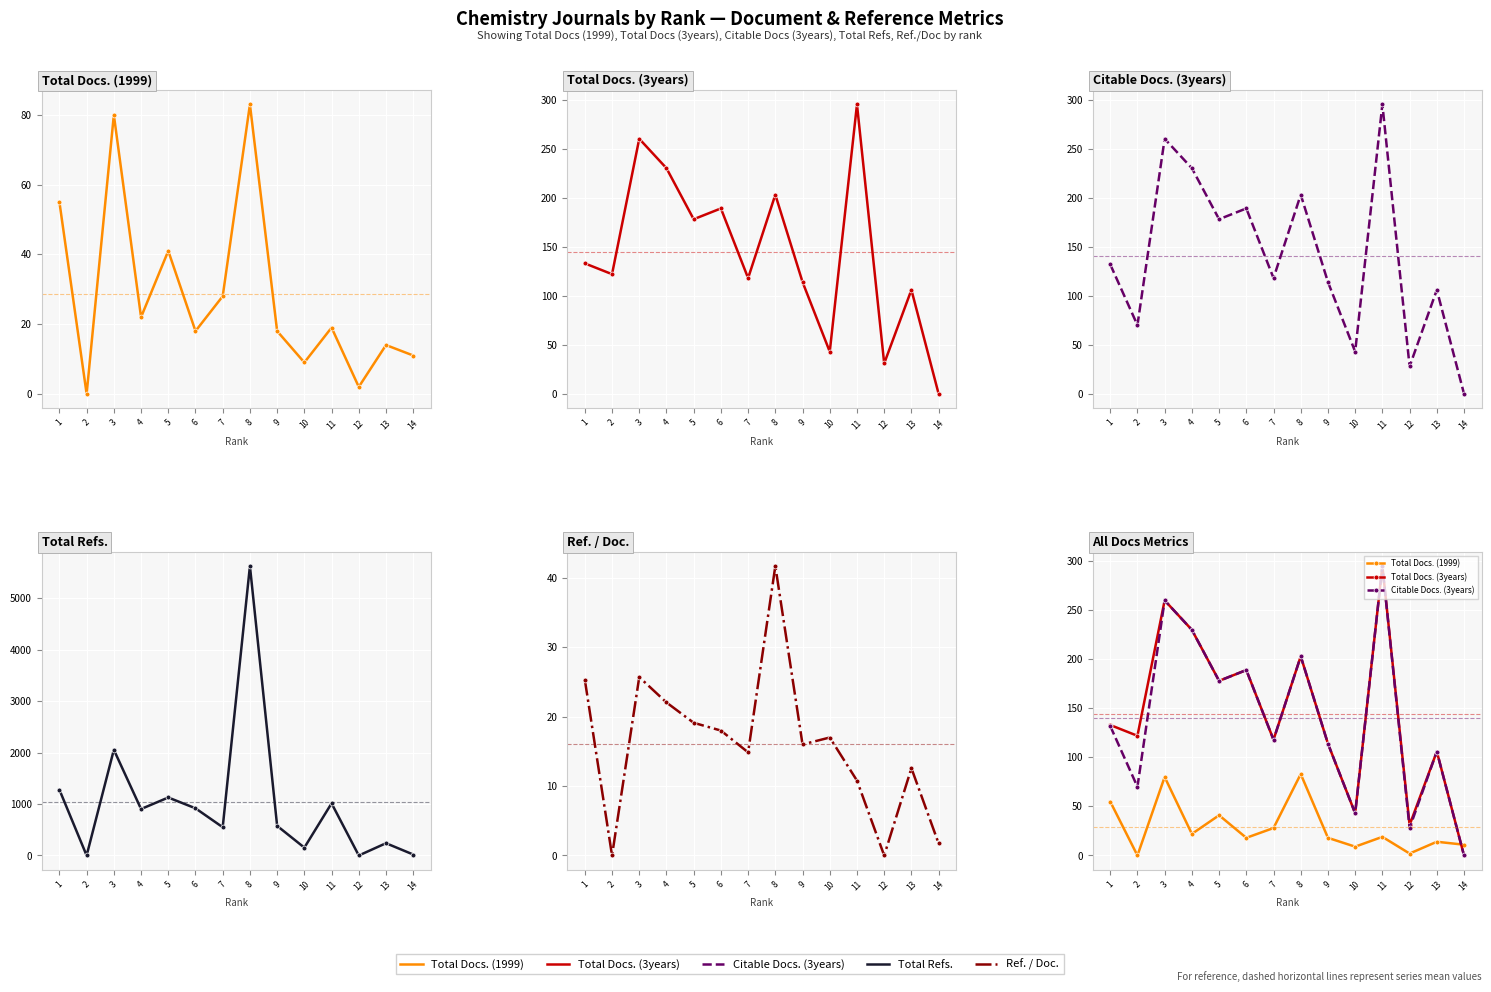

Between 3 and 6, which series saw the biggest shift?

Total Refs.